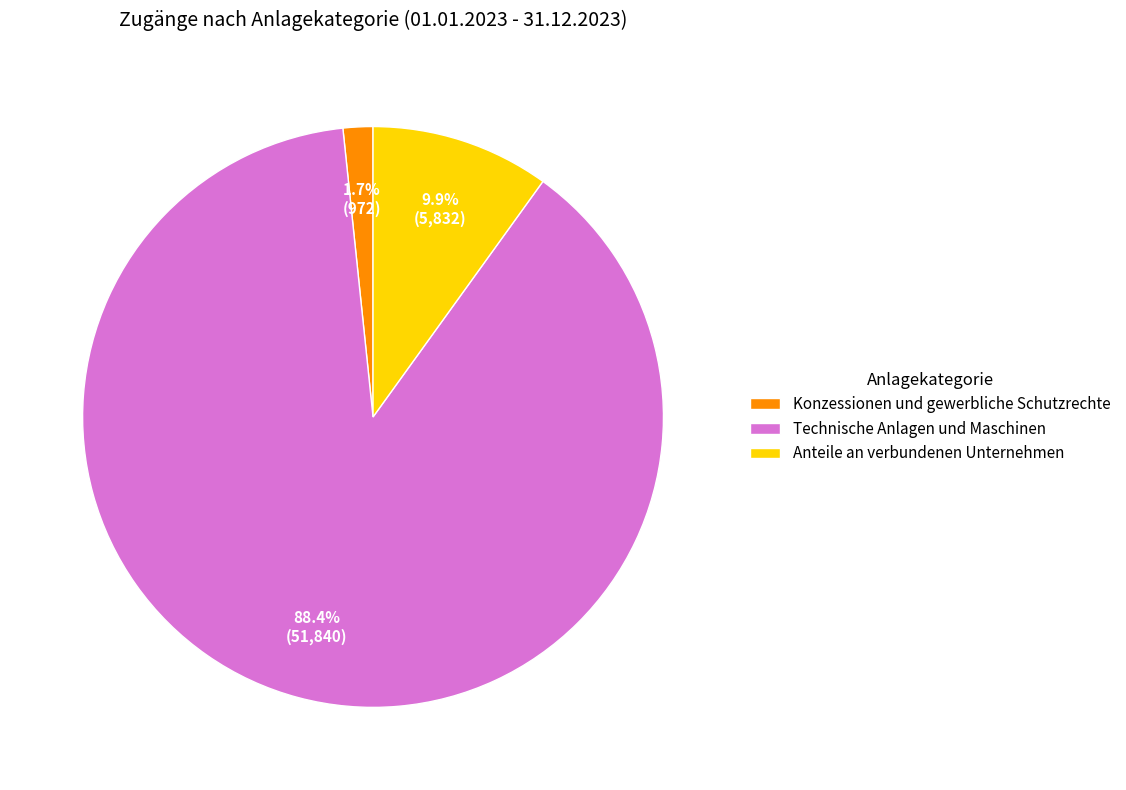

What is the total percentage of Konzessionen und gewerbliche Schutzrechte and Anteile an verbundenen Unternehmen?

11.6%